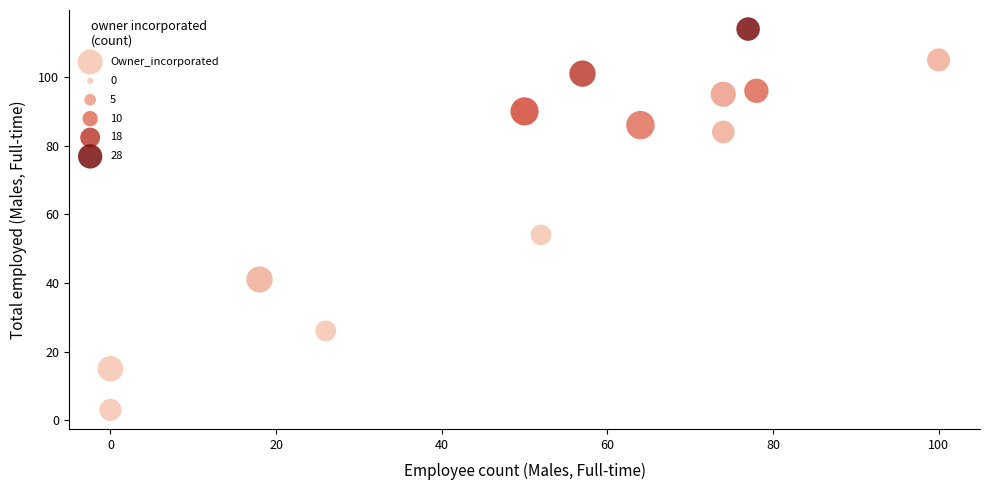

What Y value in the scatter plot is closest to 58?

54